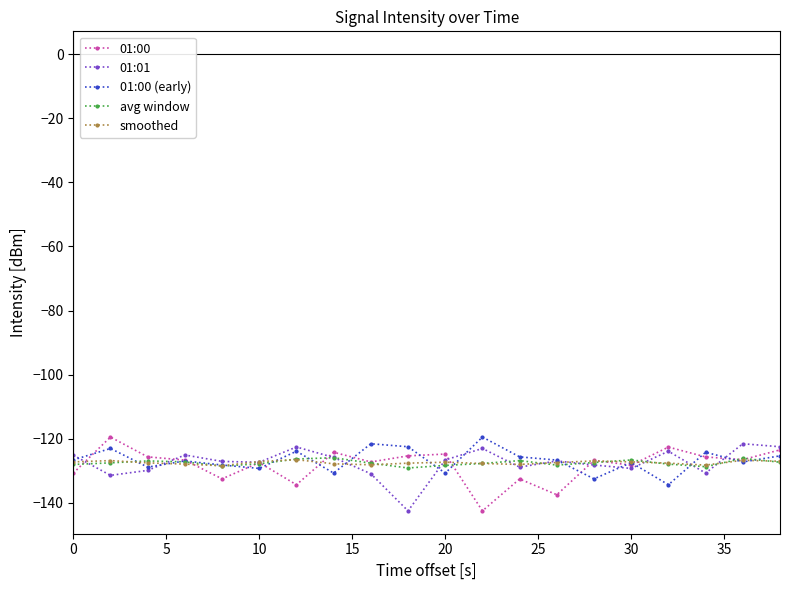

What is the difference between the maximum and minimum values in the 01:01 series?

20.9